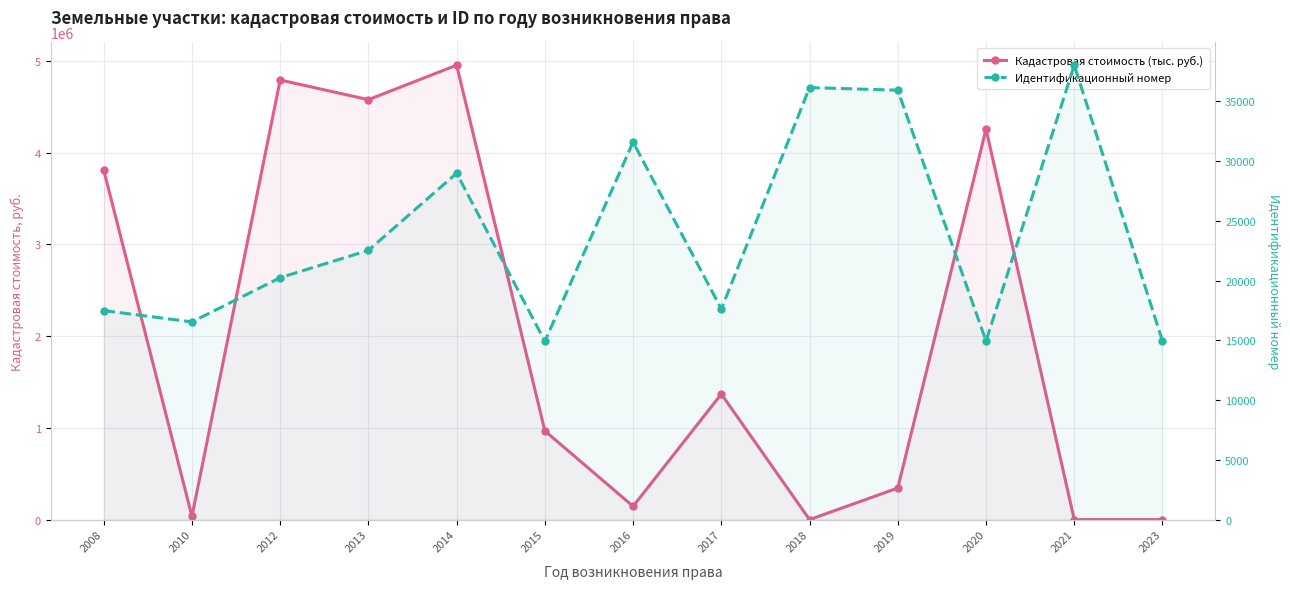

The value of Идентификационный номер at 2023 is 14945.0. True or false?

True